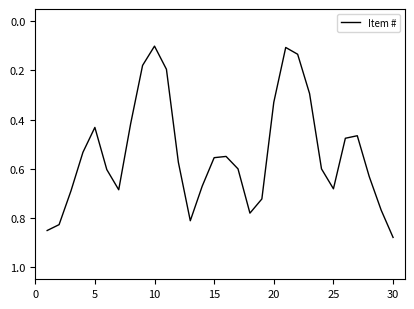

Does the chart display data point markers on the line(s)?

No